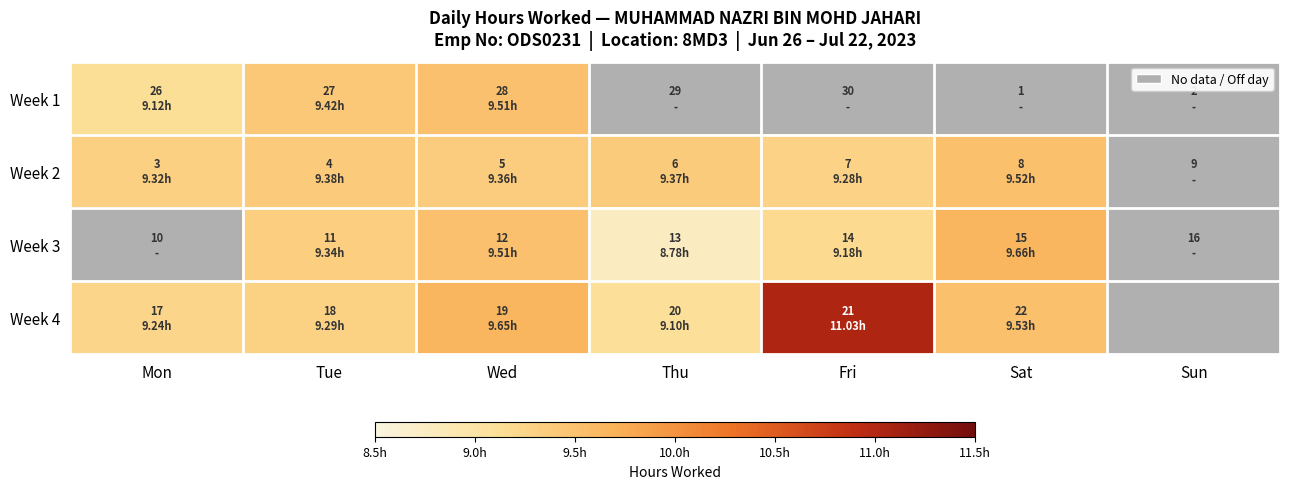

What is the approximate value of Week 4 at Sat?

9.5